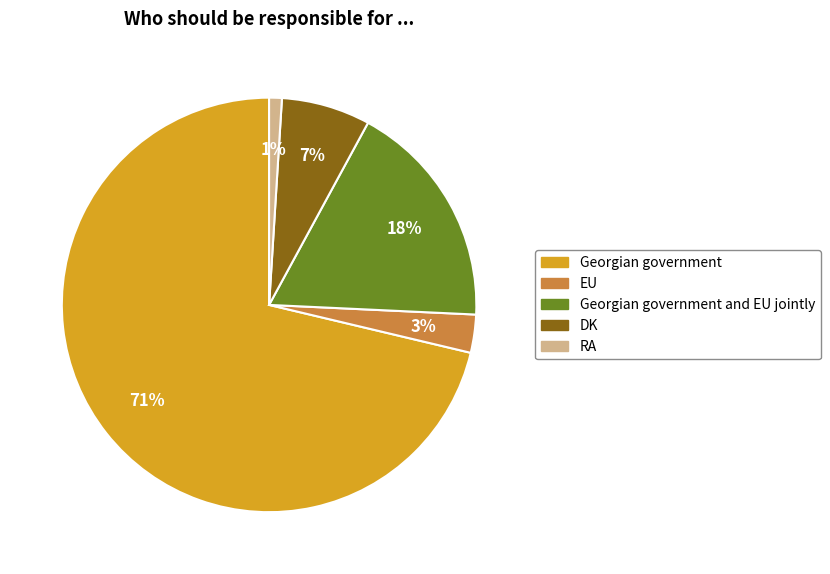

To the nearest percent, what is the average slice percentage?

20%